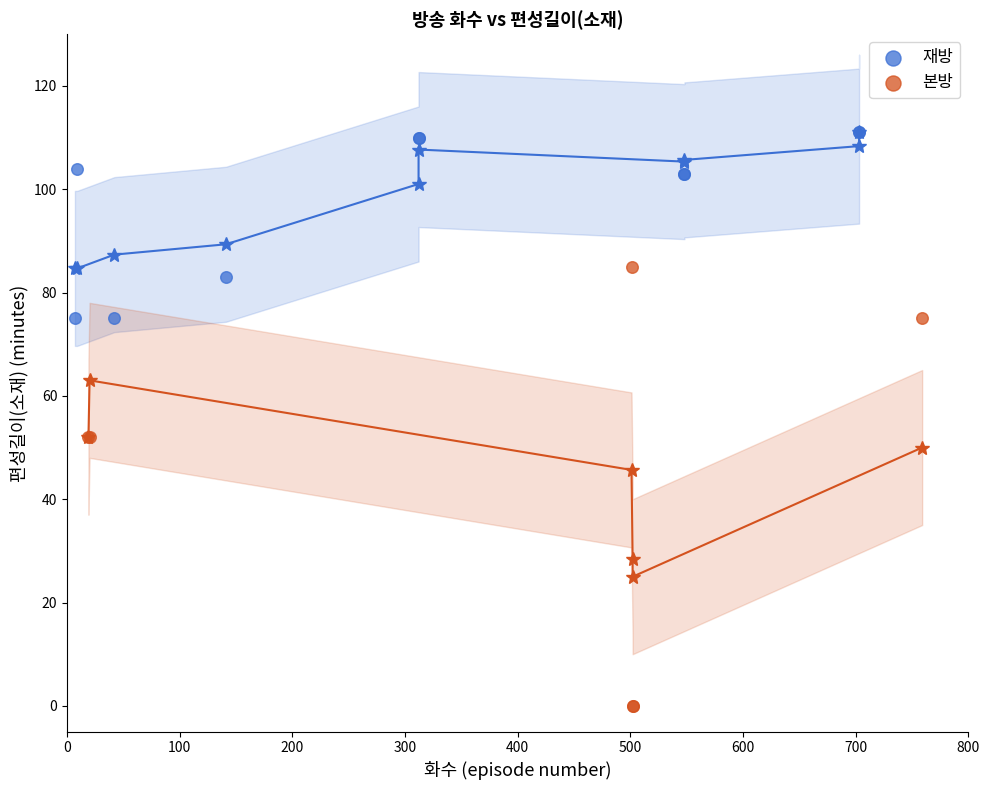

Which series reaches the minimum Y coordinate?

본방